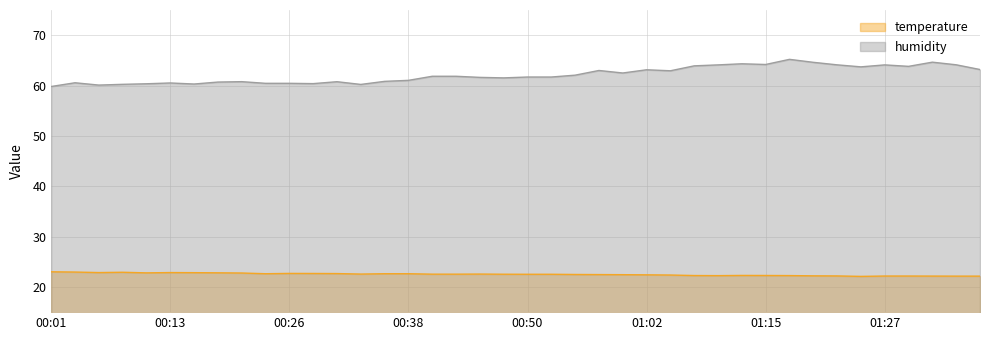

What is the difference between the maximum and second lowest values in the temperature series?

0.9